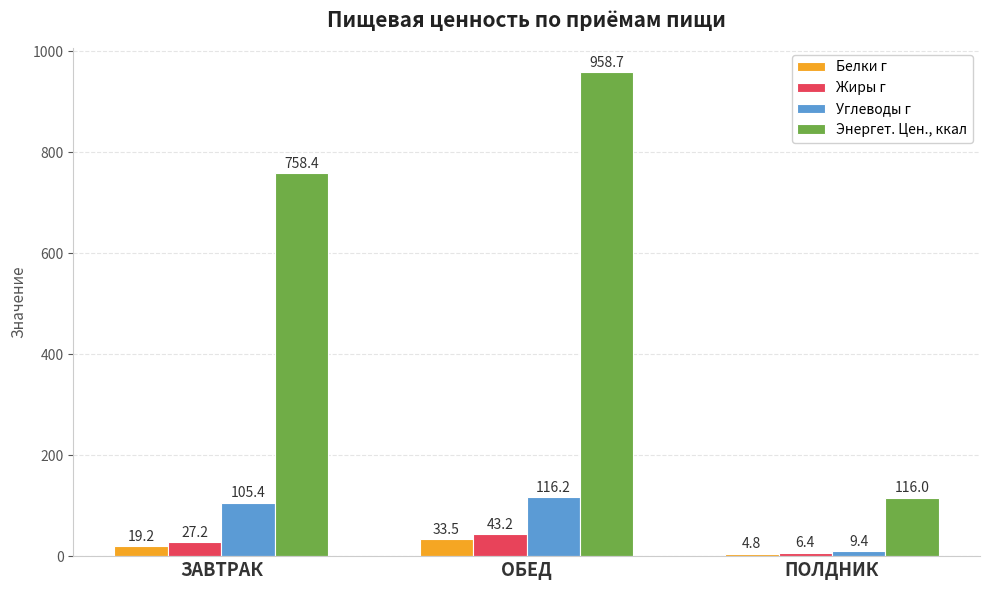

How many bars are there in each group?

4